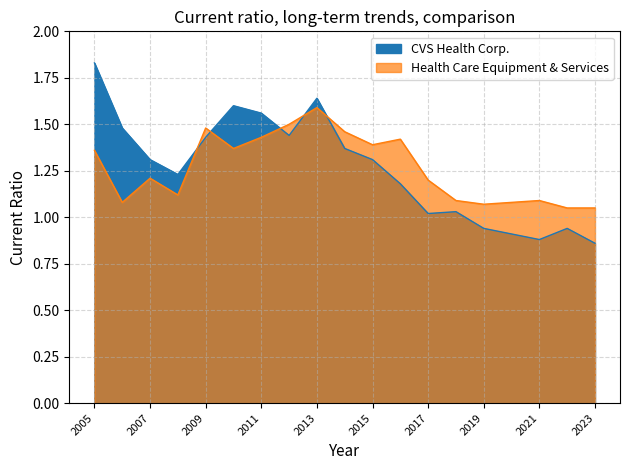

True or false: Health Care Equipment & Services has more than 2 points higher than both neighbors.

True